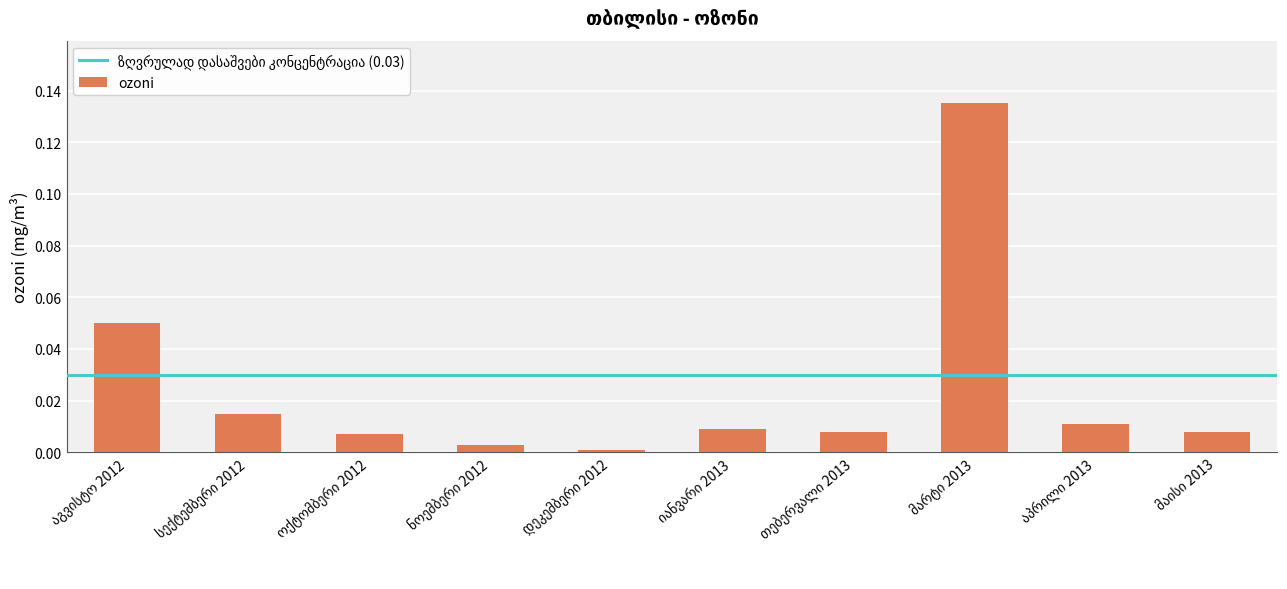

Is it true that the value at სექტემბერი 2012 is 0.0?

False